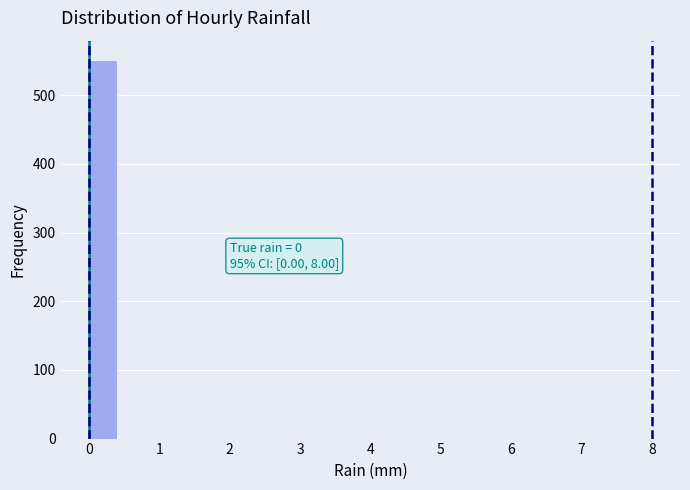

Which range on the x-axis has the tallest bar?

0.0 to 0.4